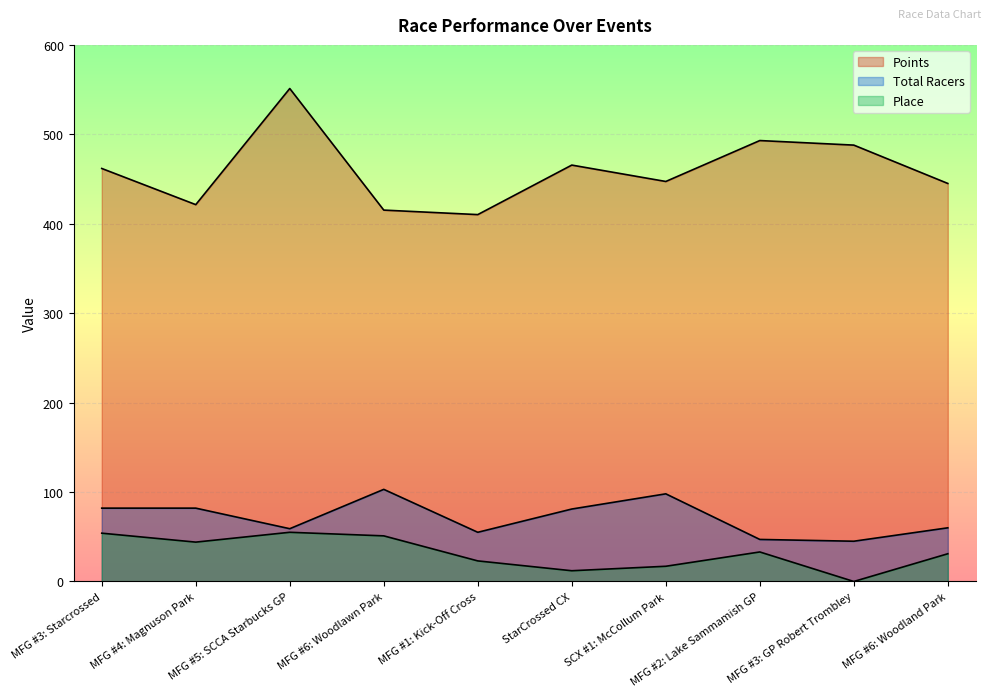

Rank the series at MFG #5: SCCA Starbucks GP from lowest to highest value.

Place, Total Racers, Points